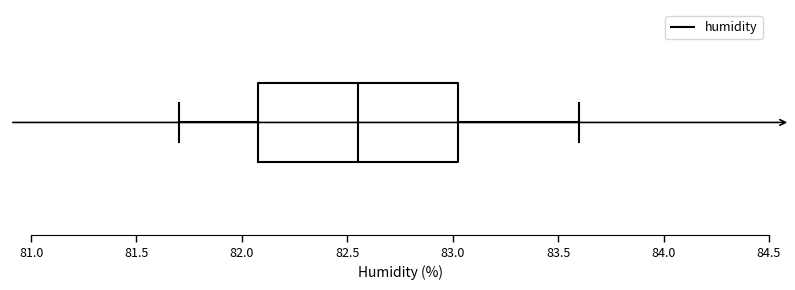

Read this box plot against the x-axis: the position of the median line, the range covered by the box, and the ends of both whiskers. The values are not printed on the chart, so give them approximately, as read against the axis.

median 82.55, box 82.10 to 83.05, whiskers 81.70 to 83.60